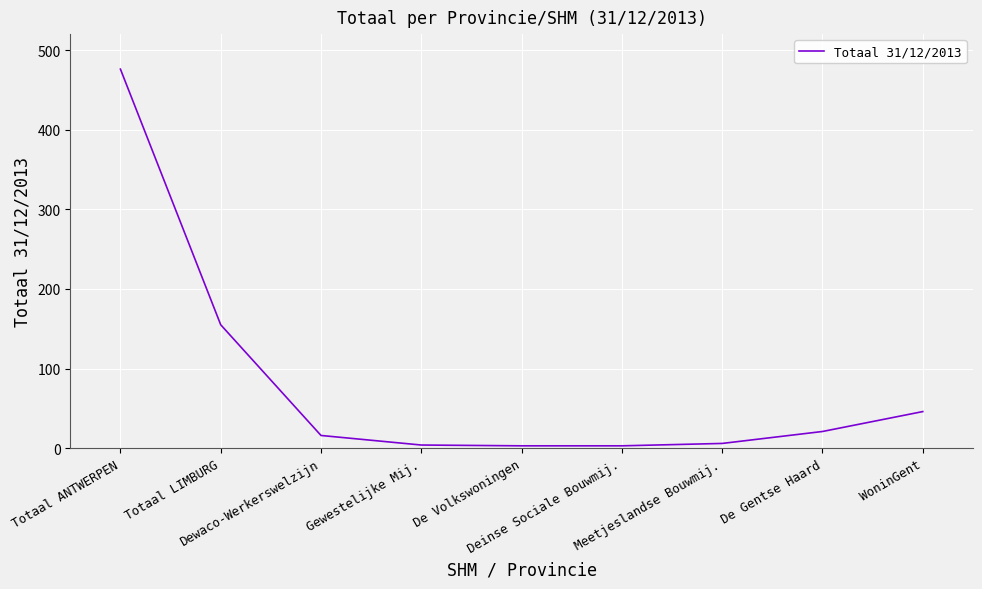

What is the greatest value displayed?

476